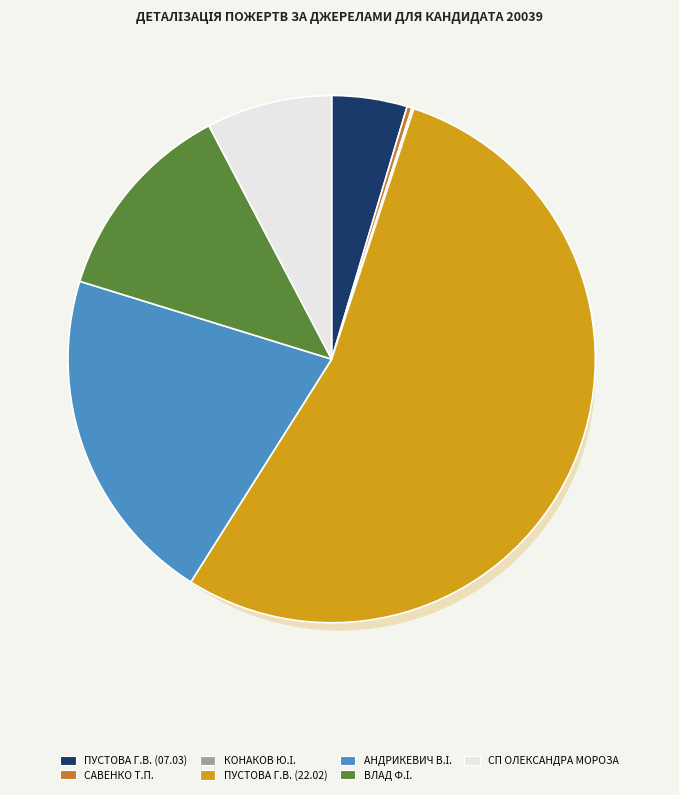

What is the largest slice in the pie chart?

Пустова Галина Володимирівна (02-22)